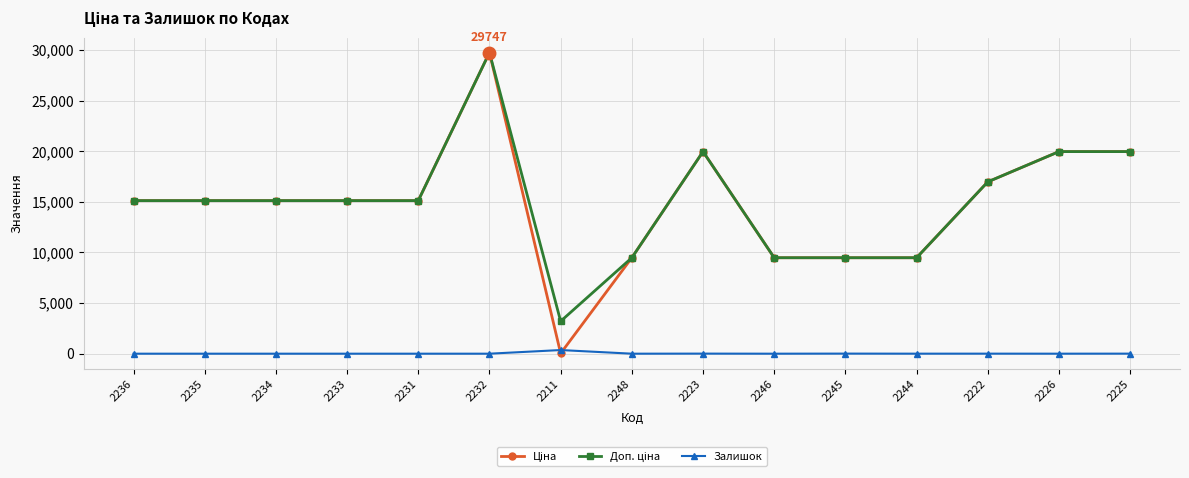

What is the total value across all series at 2235?

30240.0